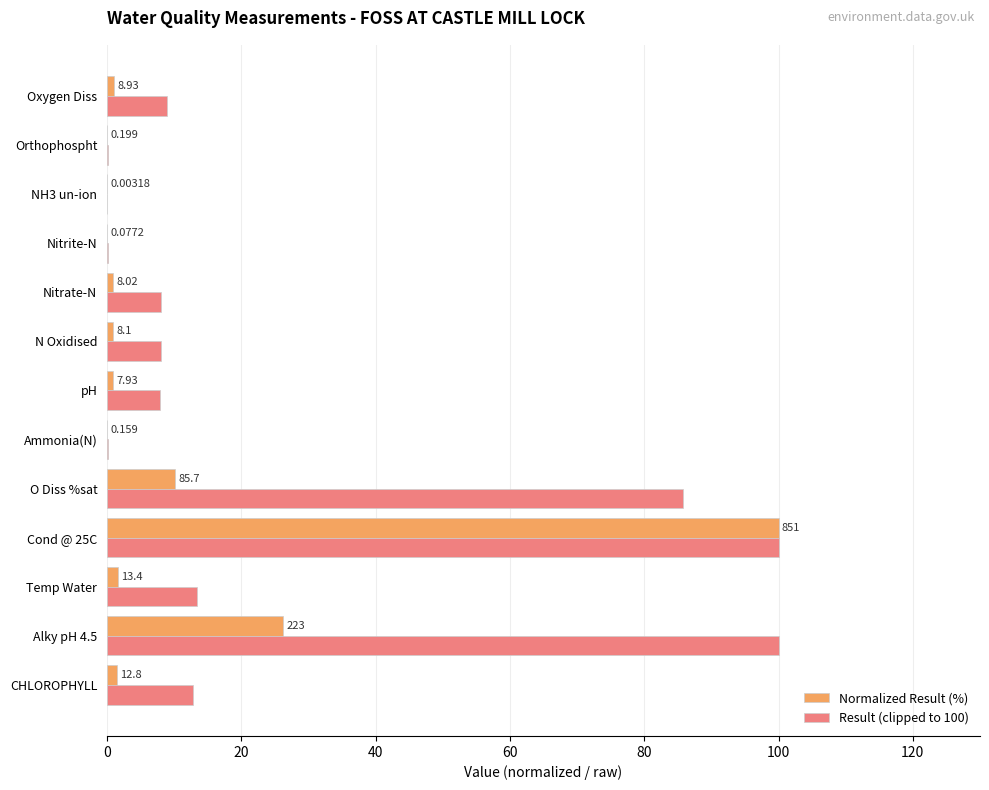

Which series has the largest total across all categories?

Result (clipped to 100)